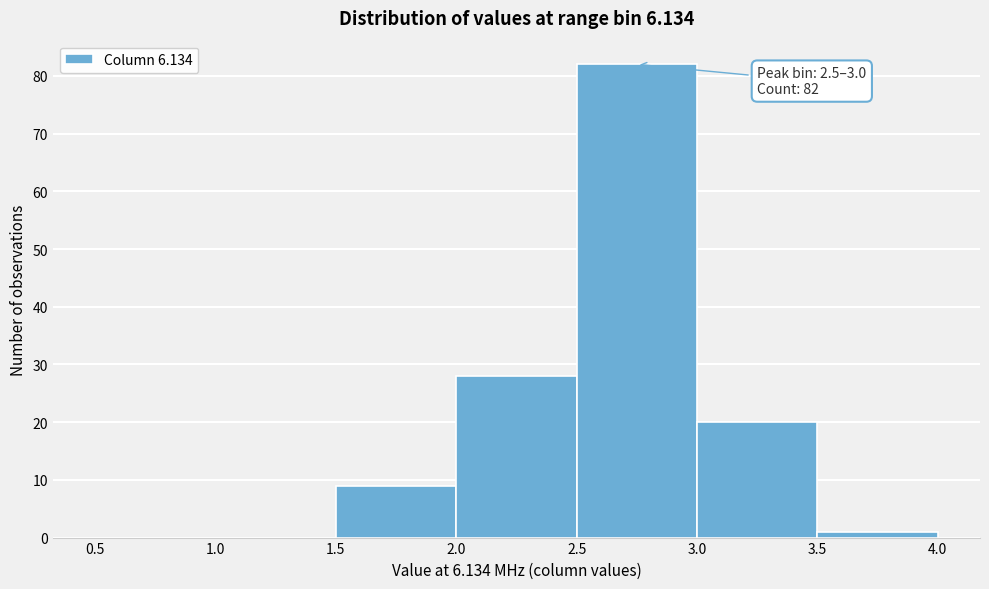

Over which range of the x-axis is the bar tallest?

2.5 to 3.0